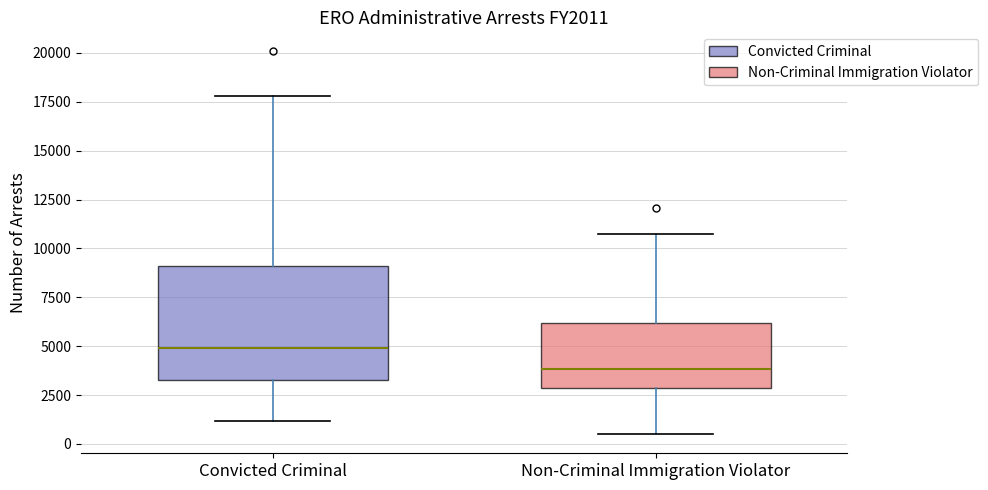

Where is the lower edge of the box for Non-Criminal Immigration Violator on the y-axis? The values are not printed on the chart, so give them approximately, as read against the axis.

3000